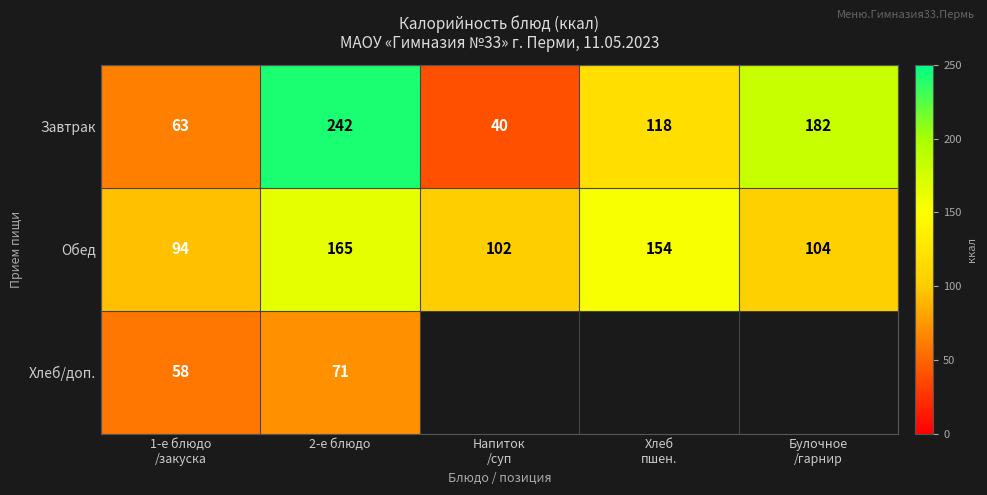

At how many categories does at least one series exceed 183?

1